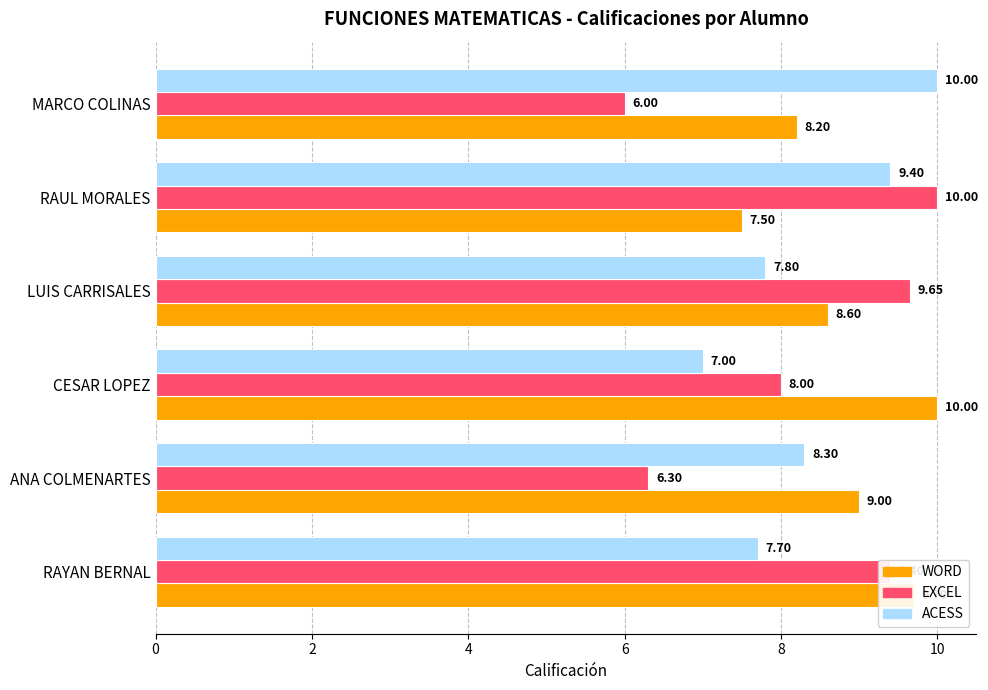

What is the minimum value shown in the chart?

6.0